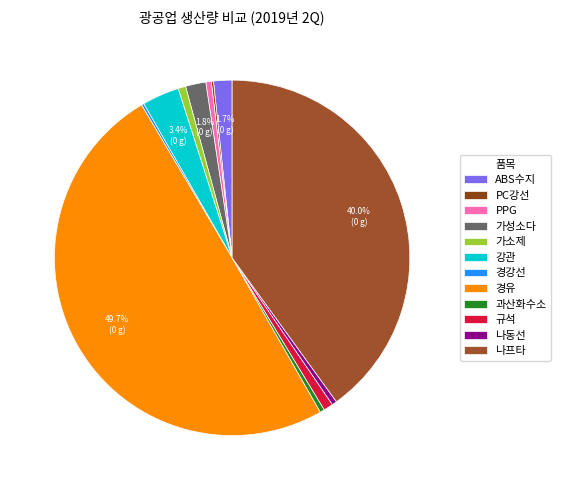

Combined, do 강관 and 나프타 account for over 50%?

No